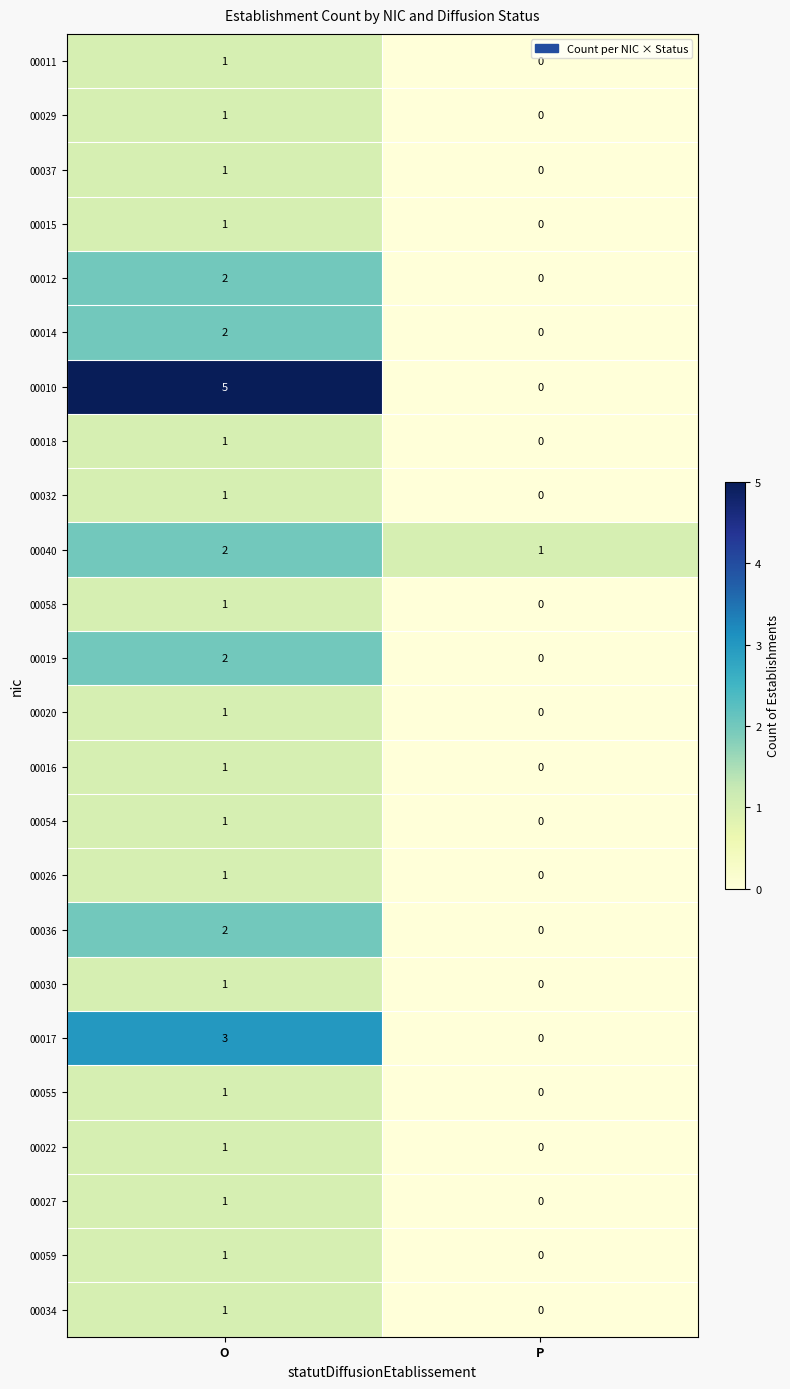

Which series has the largest total across all categories?

00010